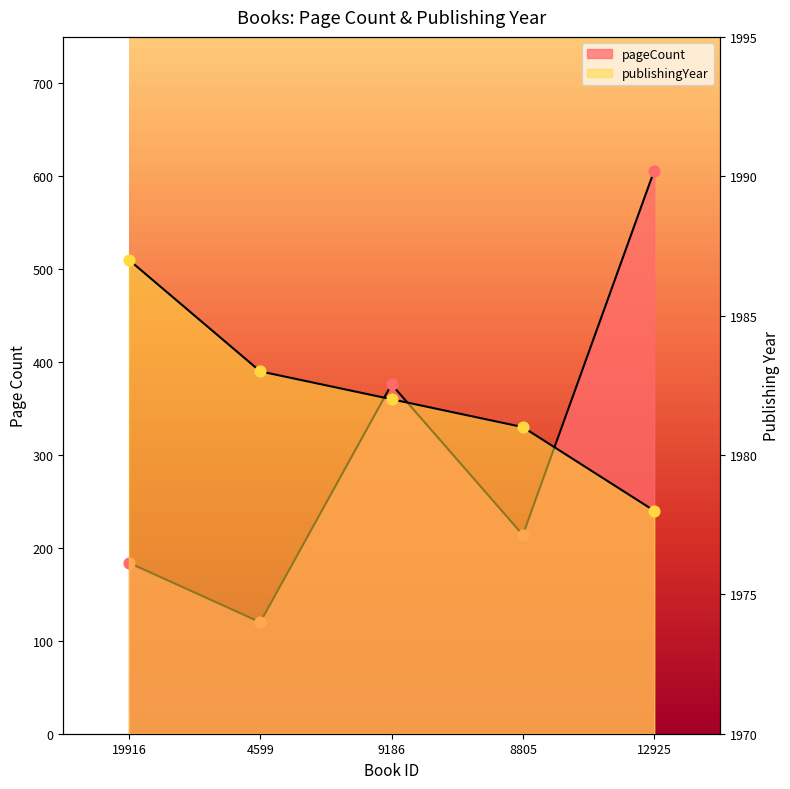

What are all the series names shown in the legend?

pageCount, publishingYear